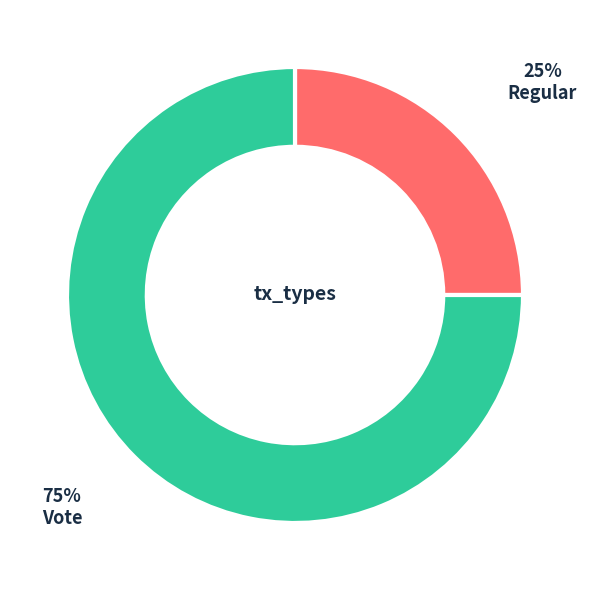

To the nearest percent, what is the average slice percentage?

50%